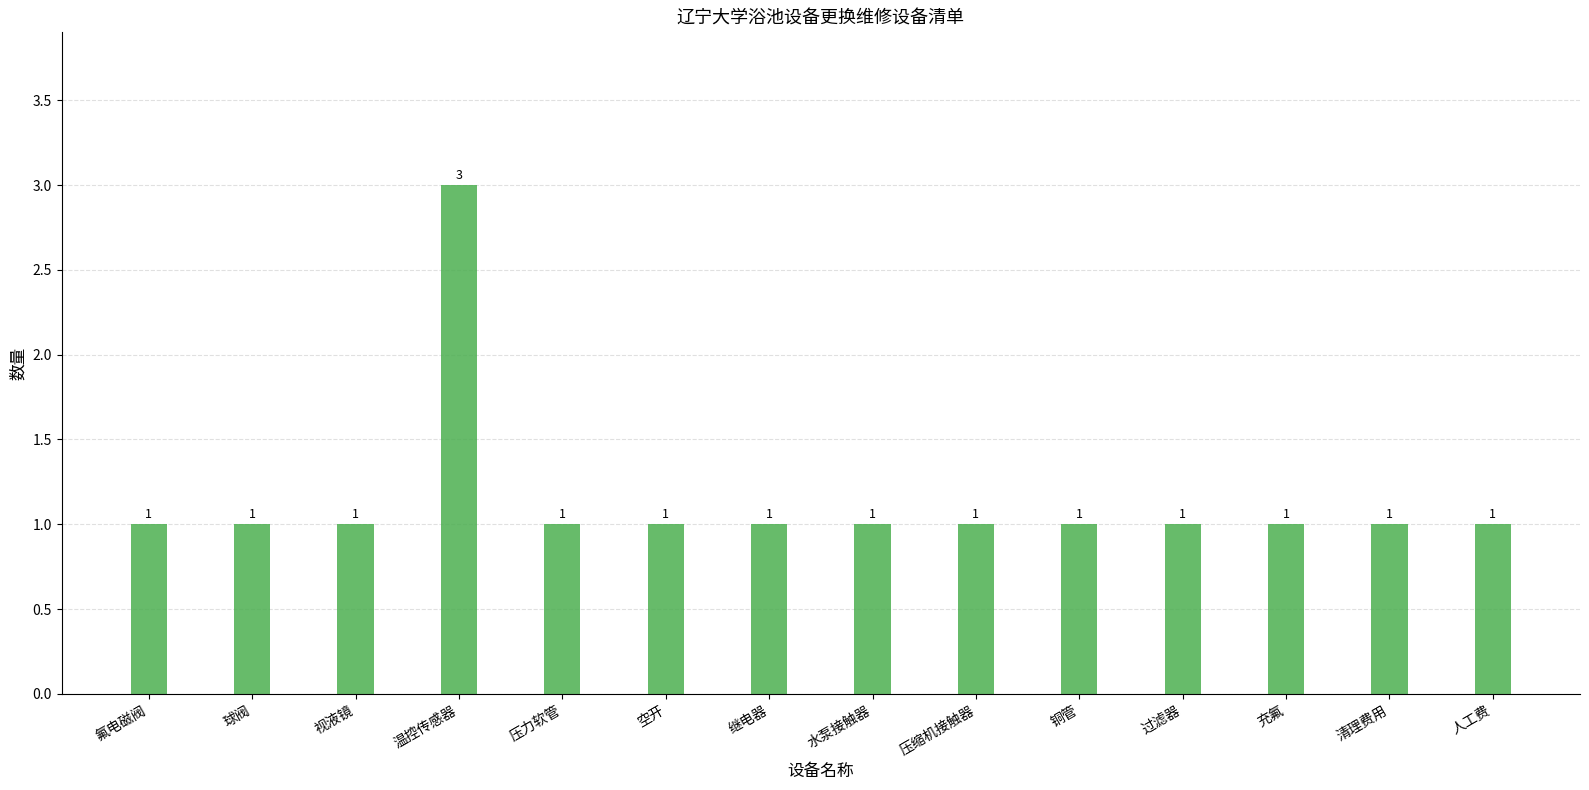

Approximately how many times larger is the value at 温控传感器 compared to 压缩机接触器?

3.0